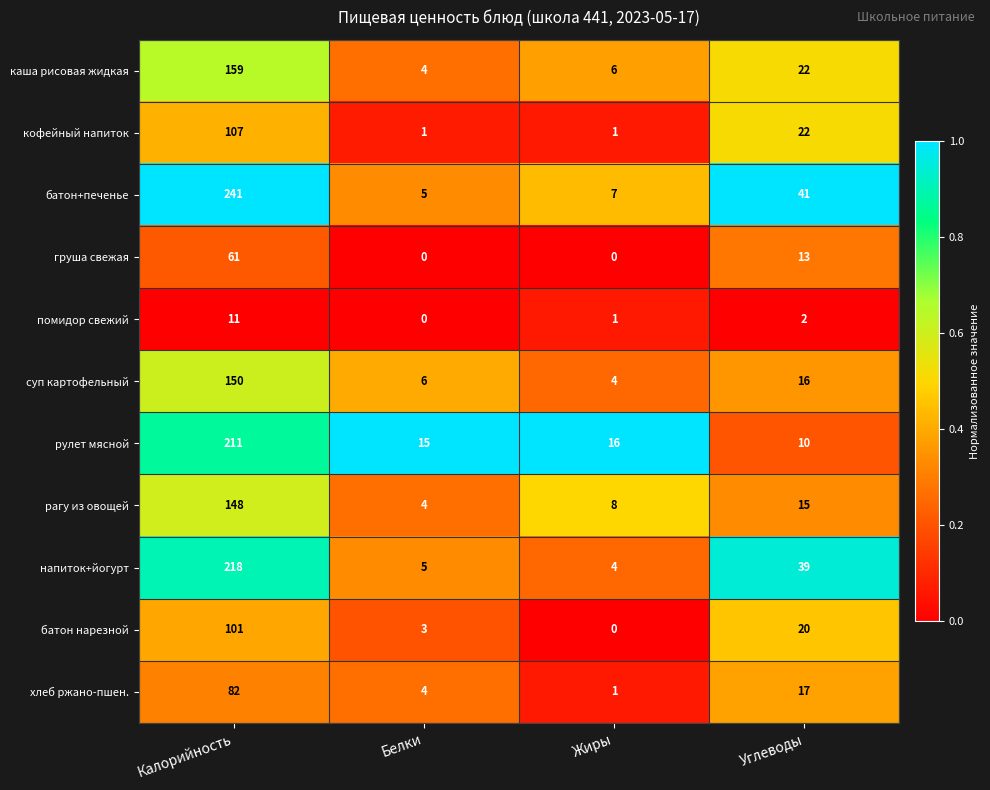

At which label is батон+печенье closest to 123?

Углеводы